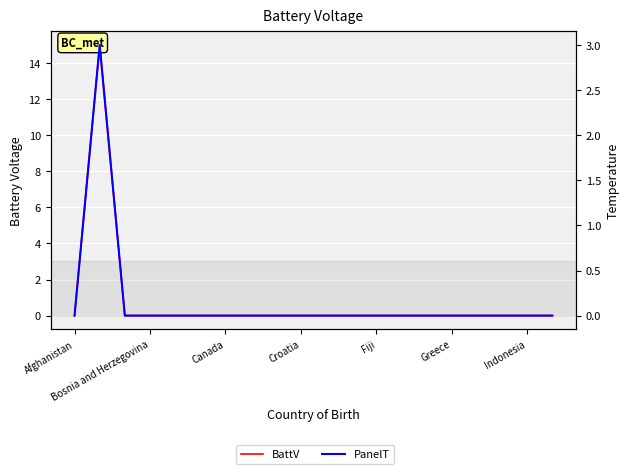

At which label does BattV reach its minimum?

Afghanistan